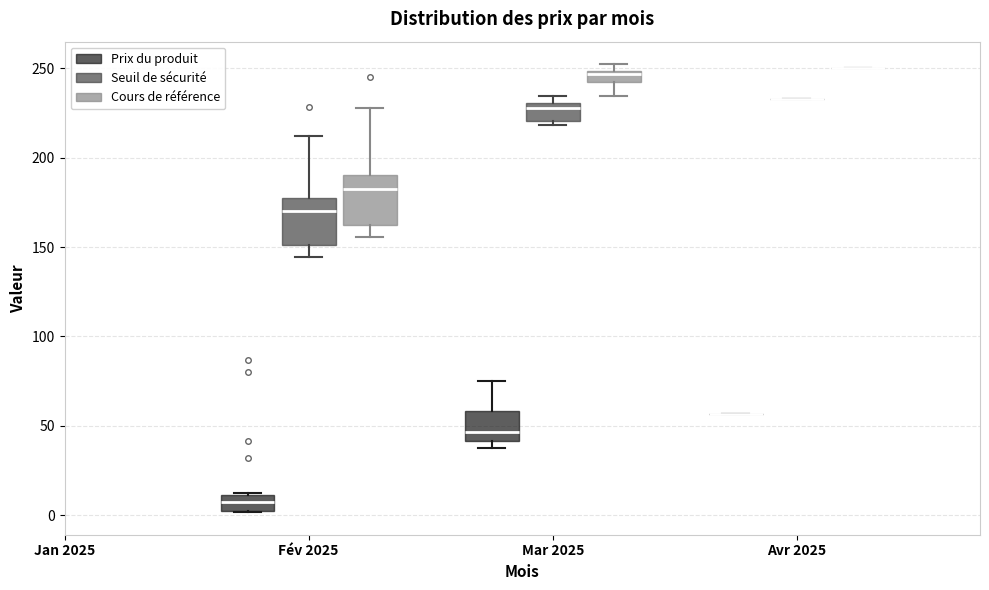

Where does the median line of the box for Fév 2025 (Cours de référence) sit on the y-axis? The values are not printed on the chart, so give them approximately, as read against the axis.

185